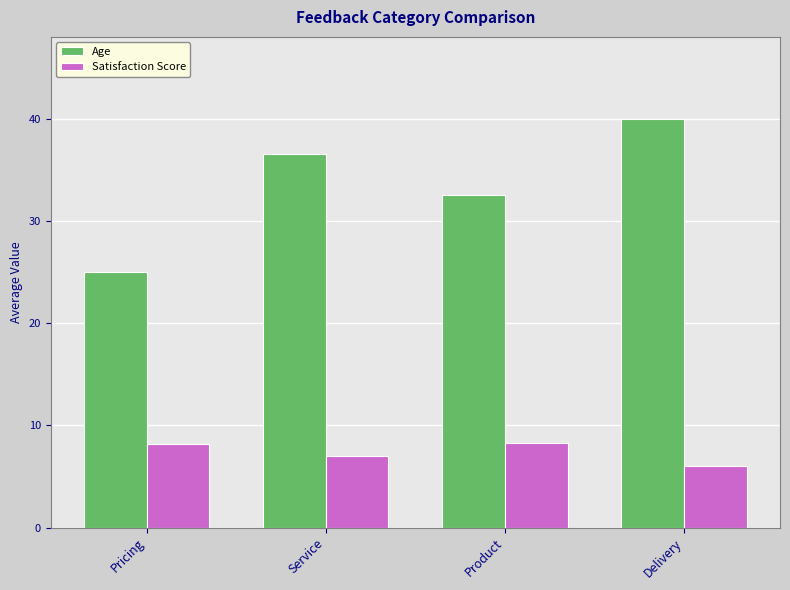

How many values in the Satisfaction Score series exceed 8?

2